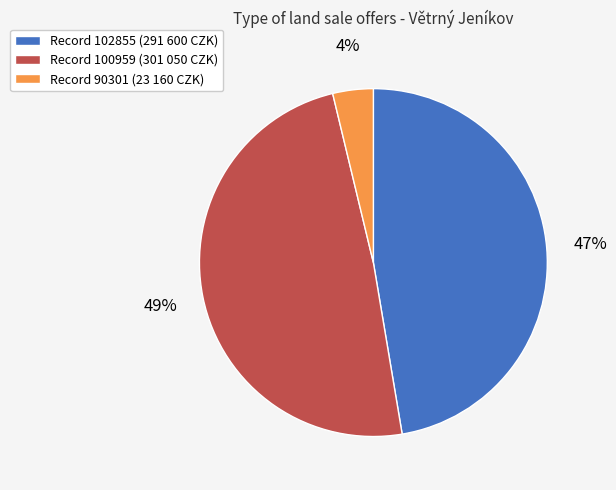

Count the number of slices in the pie.

3